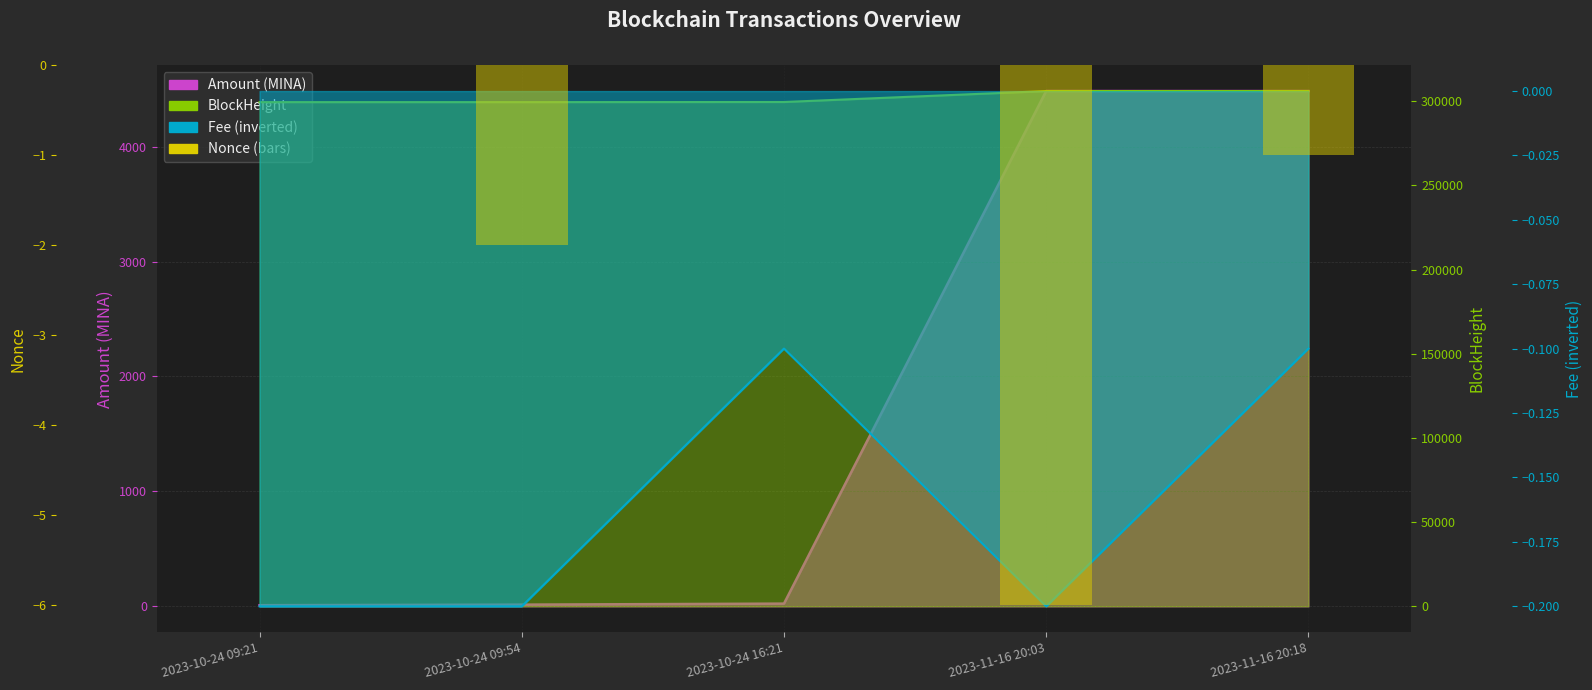

What is the minimum value shown in the chart?

-0.2